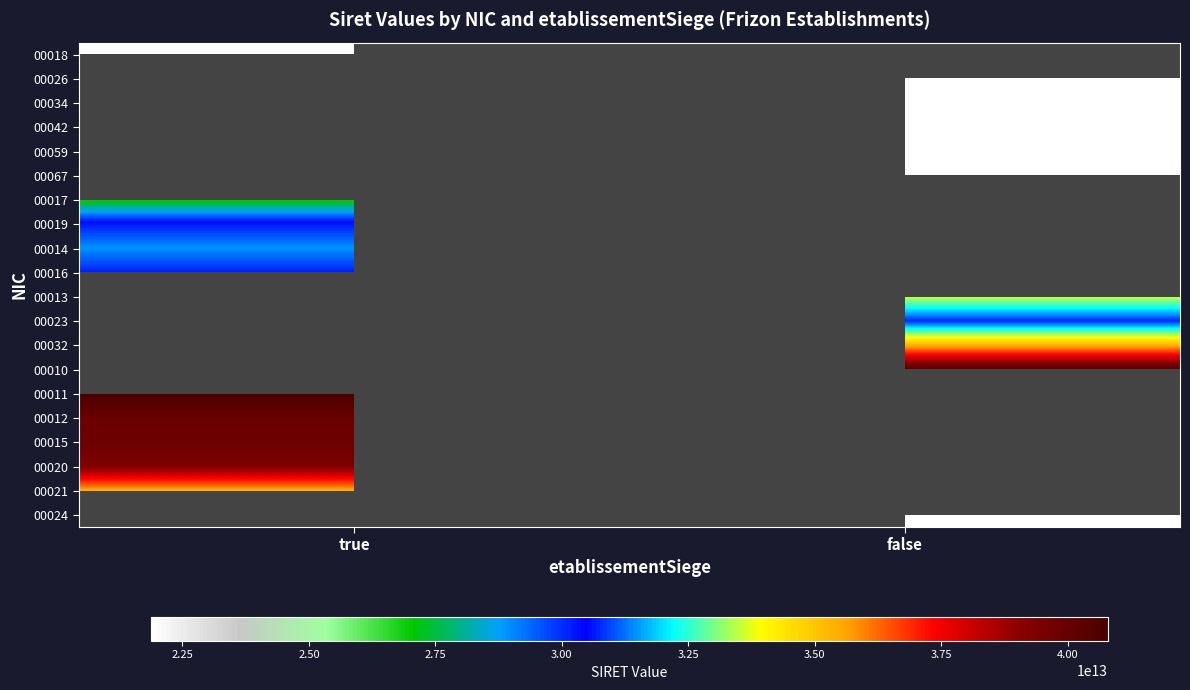

What is the minimum value for 00017?

26880279000017.0